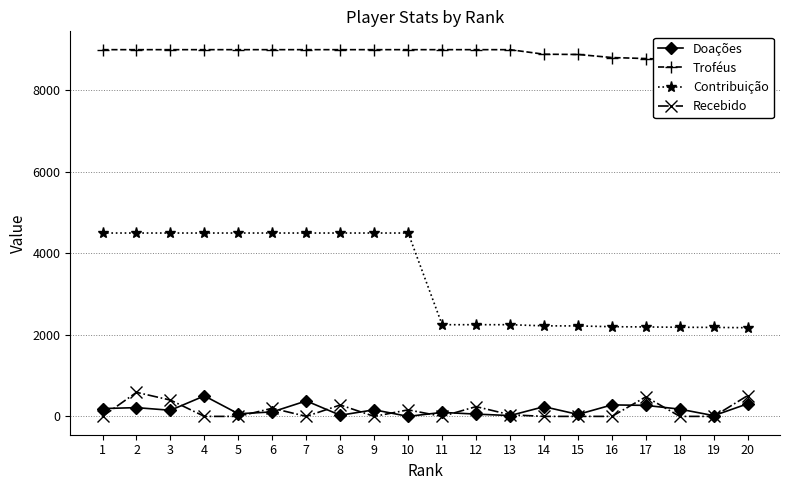

Reading left to right, list all the values displayed in this chart.

Doações: 192	215	150	503	64	110	380	28	162	0	98	56	20	238	48	282	270	178	18	310
Troféus: 9000	9000	9000	9000	9000	9000	9000	9000	9000	9000	9000	9000	9000	8888	8882	8807	8782	8751	8737	8705
Contribuição: 4500	4500	4500	4500	4500	4500	4500	4500	4500	4500	2250	2250	2250	2222	2220	2201	2195	2187	2184	2176
Recebido: 0	590	400	0	0	200	0	280	0	160	0	240	40	0	0	0	480	0	0	512